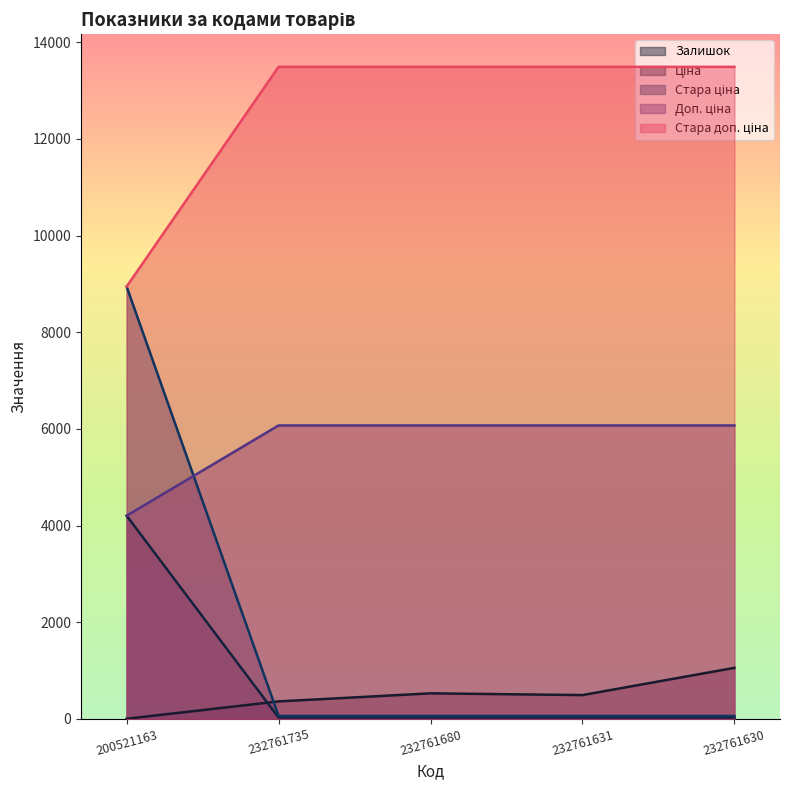

What is the average value of the Ціна series?

1837.2